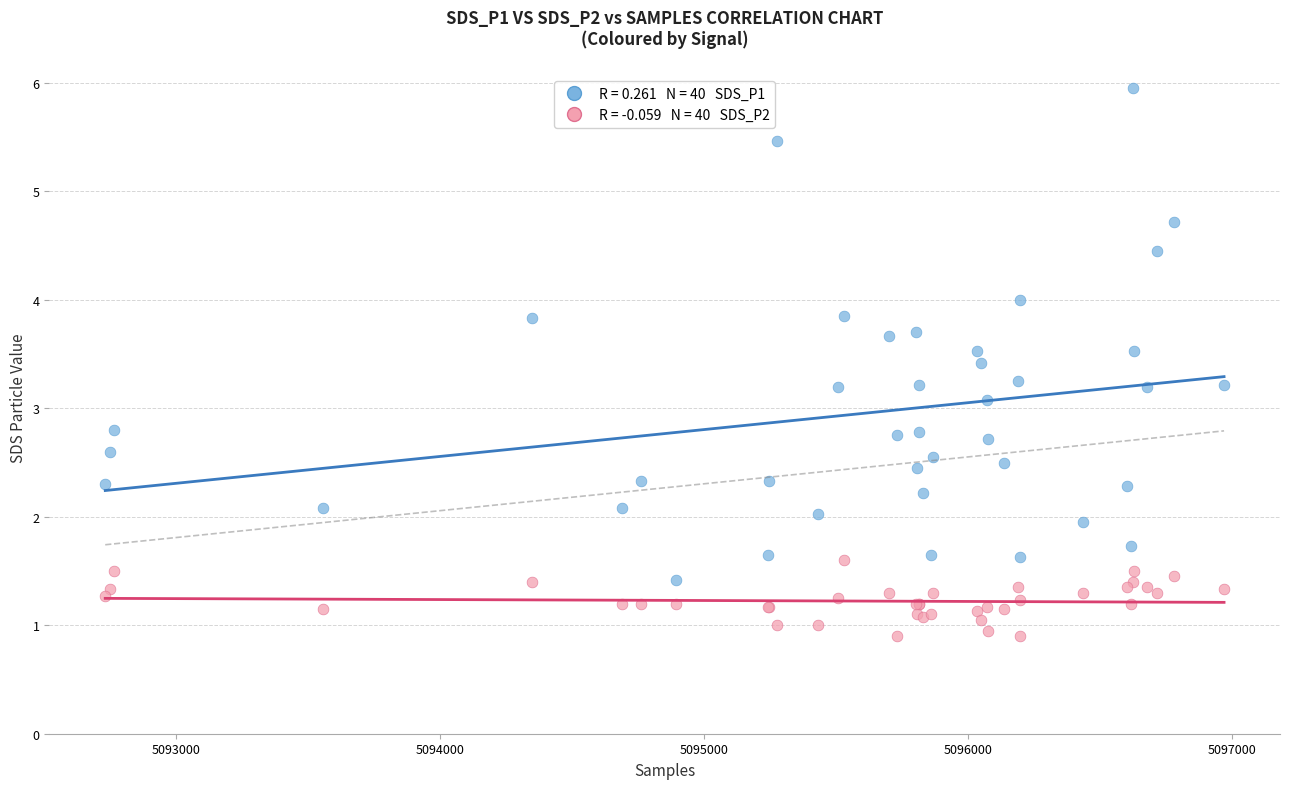

Across all series, what Y value is closest to 3?

3.1